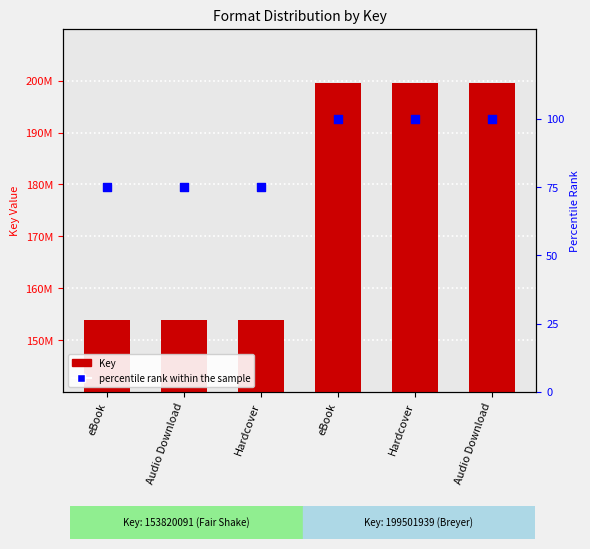

Which series contains the lowest Y value?

percentile rank within the sample